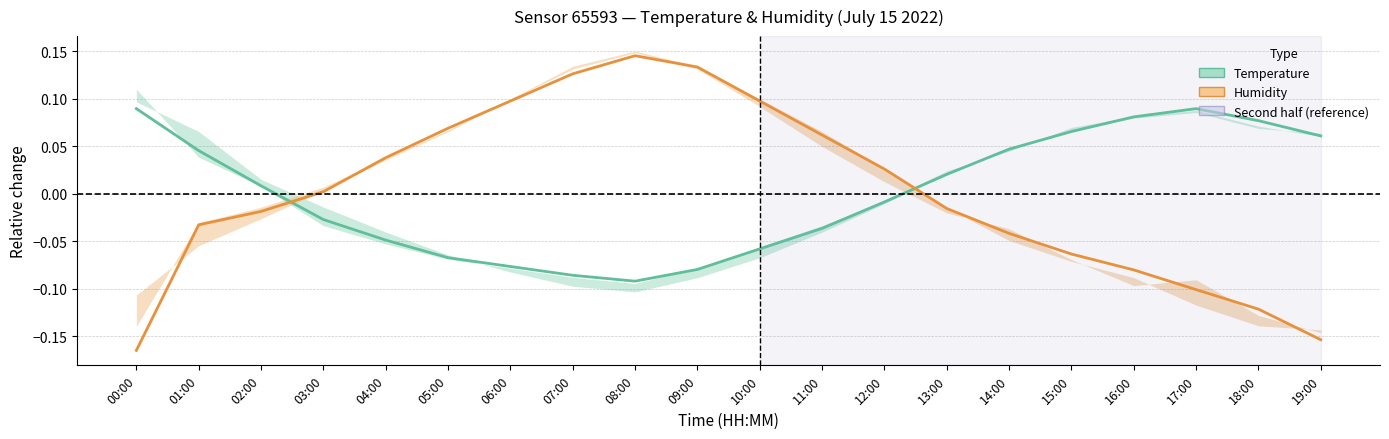

Is this an area chart (filled region under the line)?

No